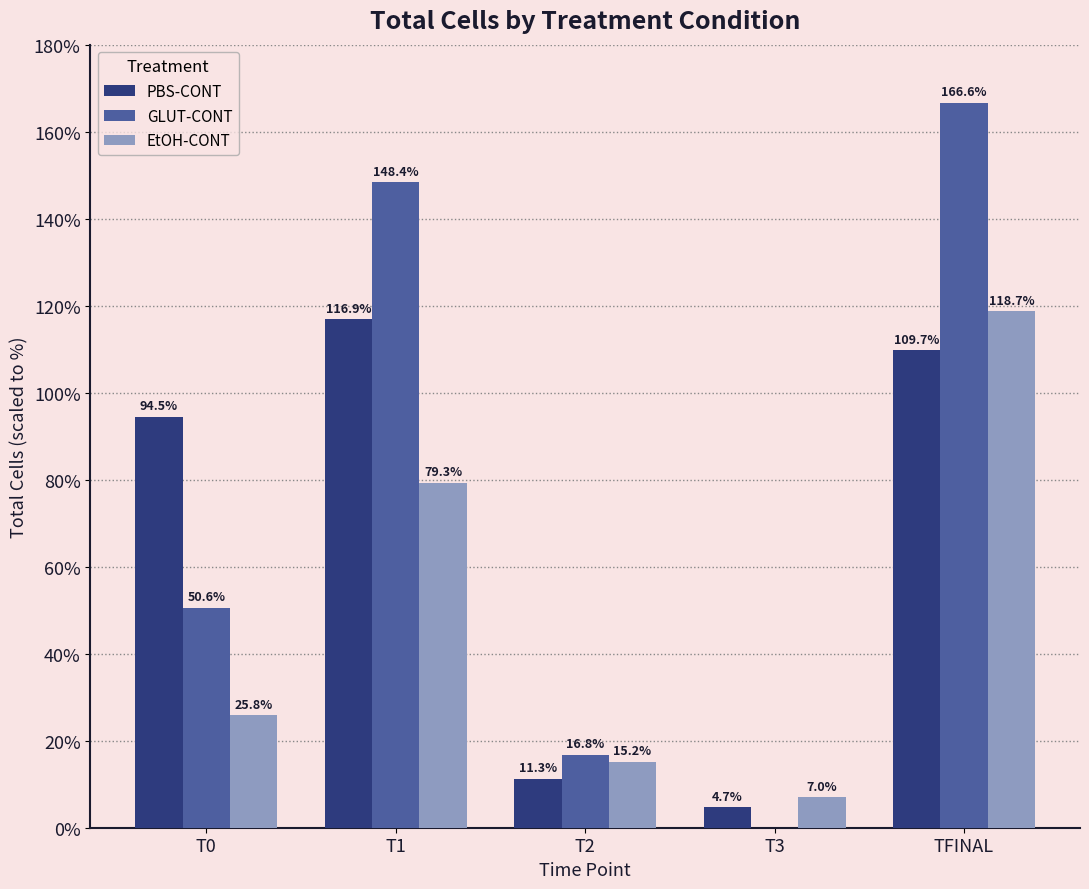

Reading left to right, extract all data points from this chart.

PBS-CONT: 94452303.7	116853176.0	11266340.2	4672367.1	109726362.1
GLUT-CONT: 50556586.0	148415428.2	16765943.7	0.0	166631199.5
EtOH-CONT: 25824230.7	79303612.2	15179900.8	7023675.6	118673864.1